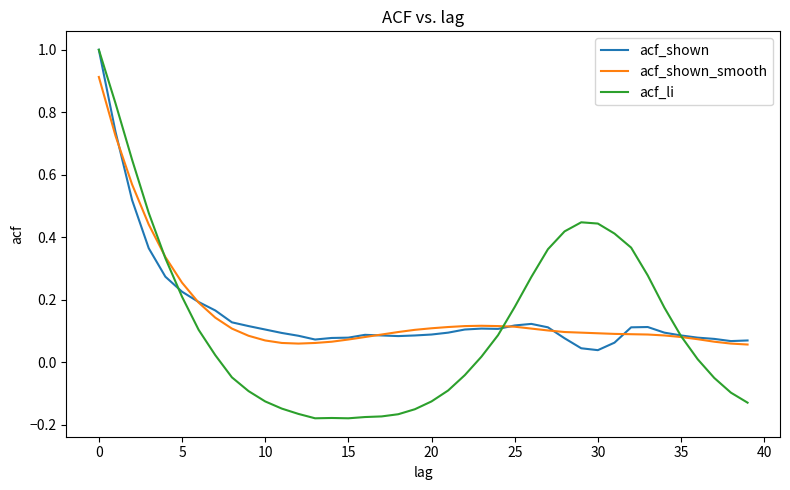

Which series has the largest range (max minus min)?

acf_li